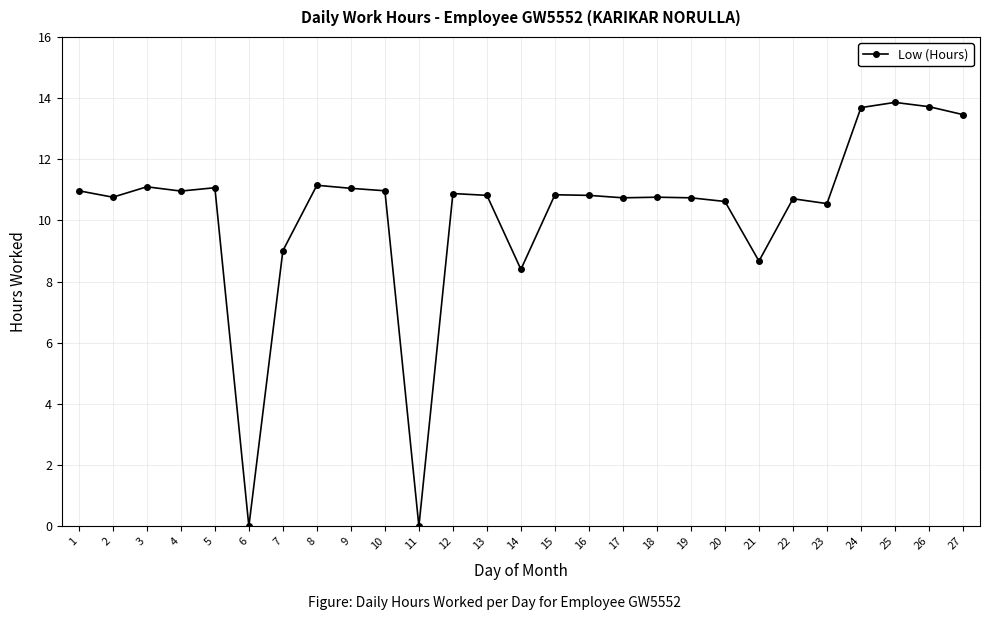

Is it true that the value at 15 is 10.8?

True